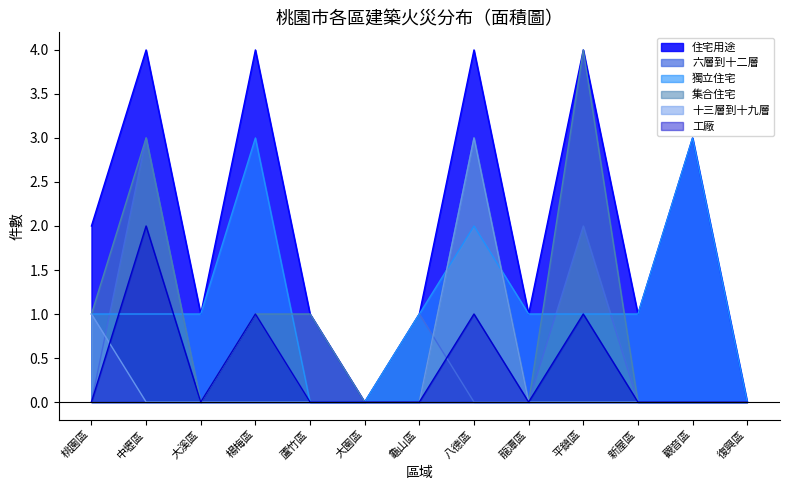

What position from the left is 楊梅區?

4